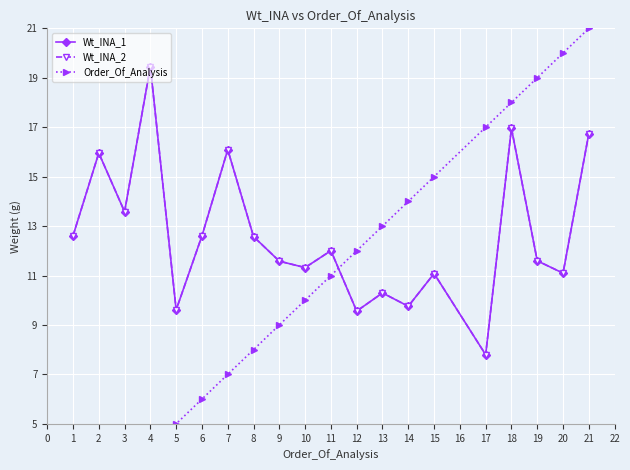

What is the sum of the Order_Of_Analysis values at 1 and 15?

16.0